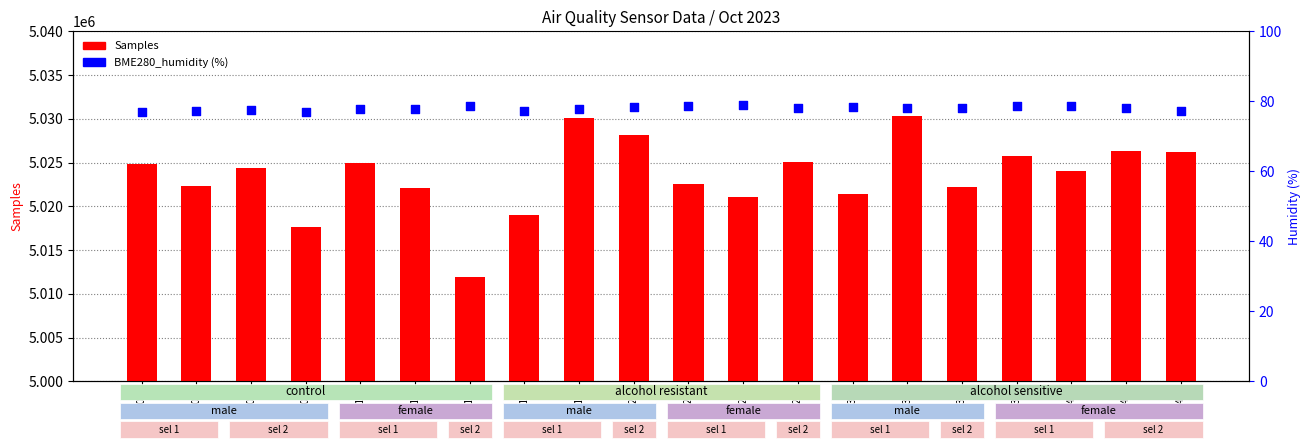

What are all the series names shown in the legend?

Samples, BME280_humidity (%)